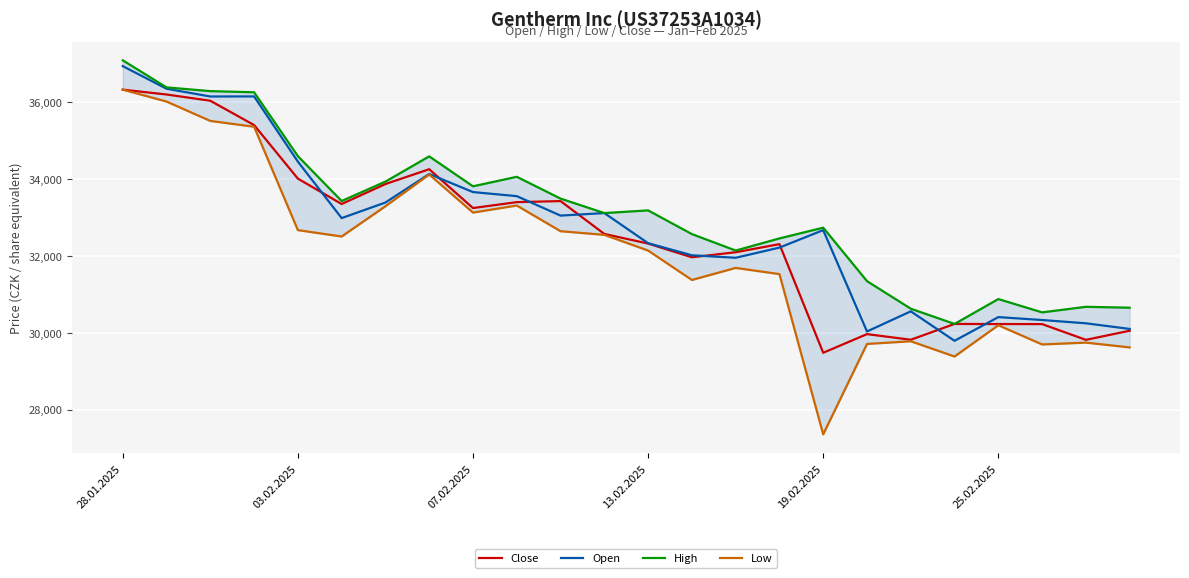

At which label does Open reach its peak?

28.01.2025